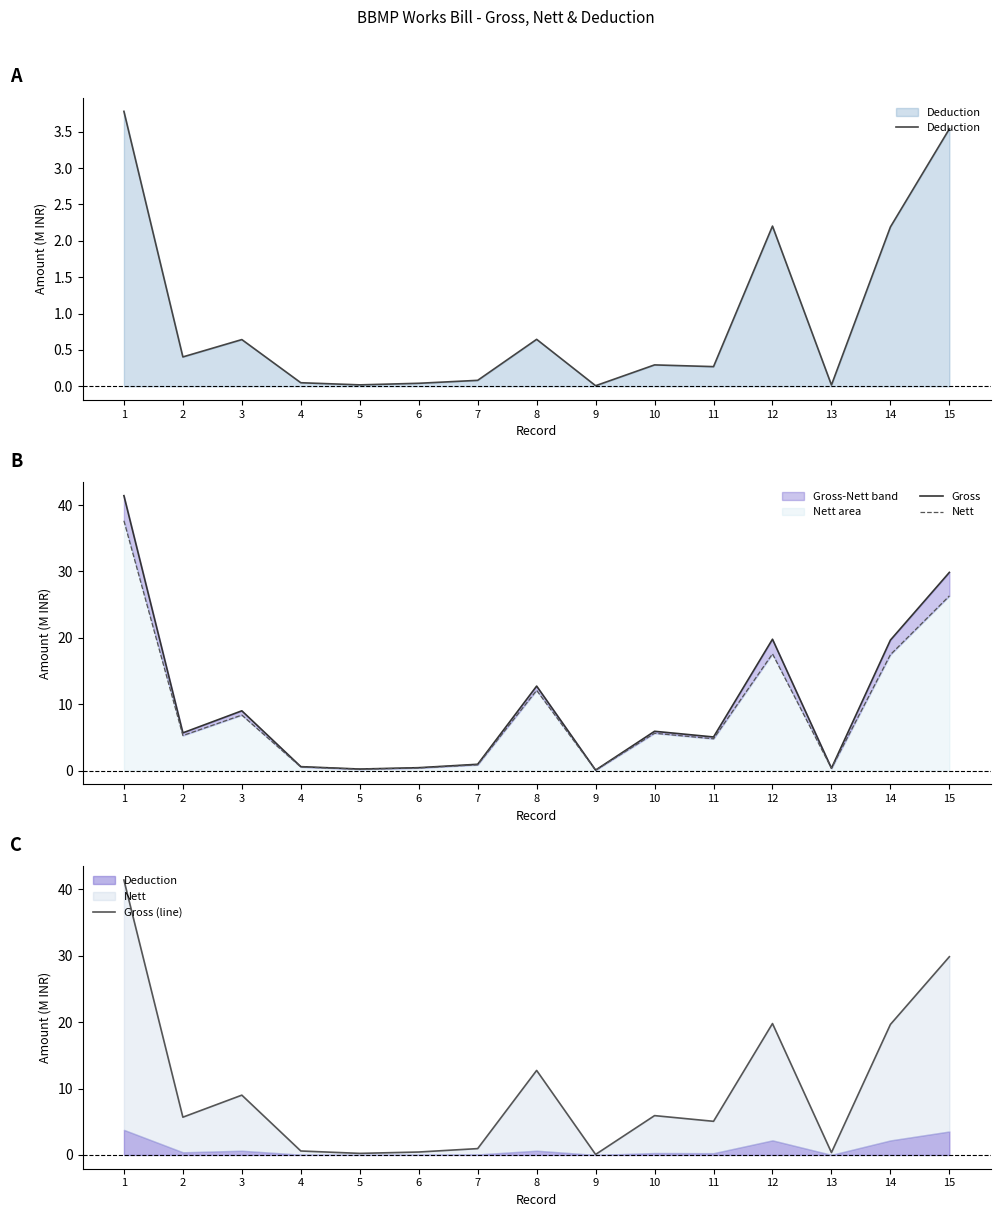

What is the sum of the Deduction values at 13 and 10?

0.3